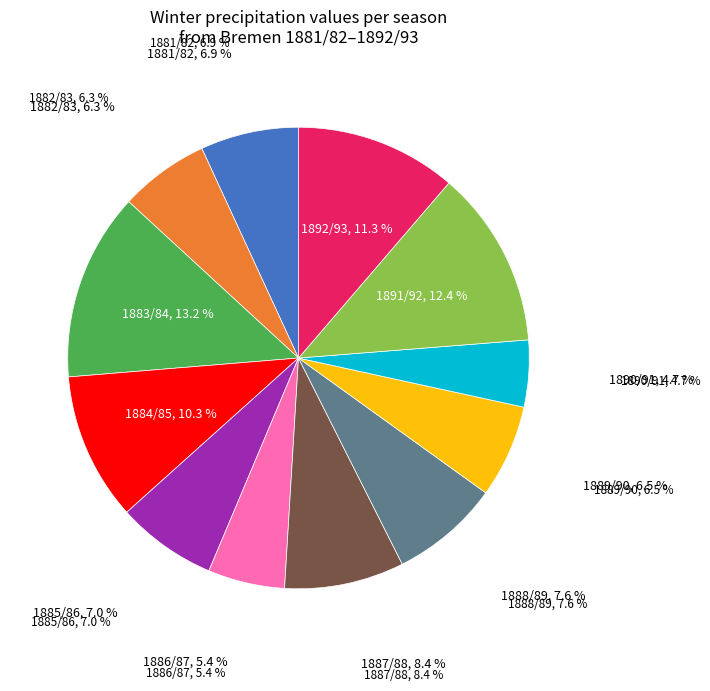

Rank the categories by value from highest to lowest.

1883/84, 1891/92, 1892/93, 1884/85, 1887/88, 1888/89, 1885/86, 1881/82, 1889/90, 1882/83, 1886/87, 1890/91